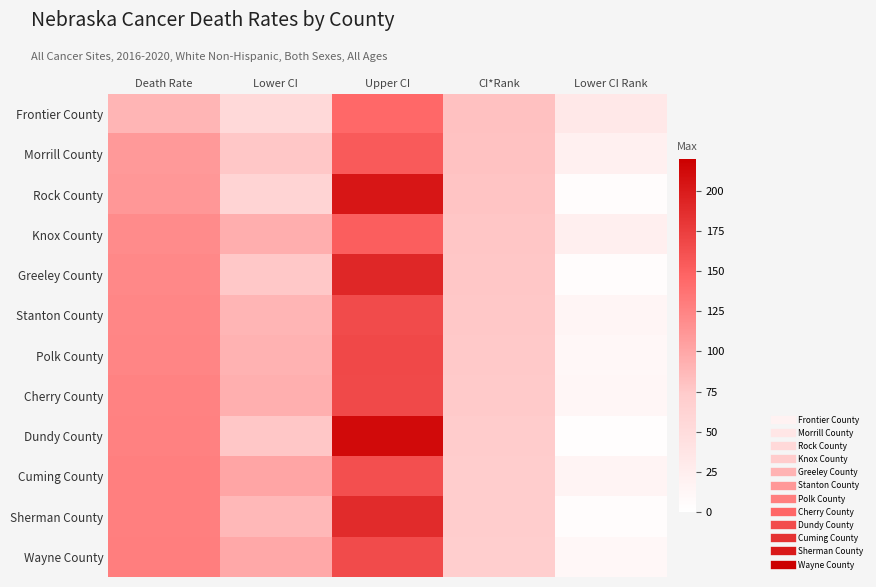

Rank the series by their maximum value, from highest to lowest.

Dundy County, Rock County, Greeley County, Sherman County, Polk County, Cherry County, Wayne County, Stanton County, Cuming County, Morrill County, Knox County, Frontier County